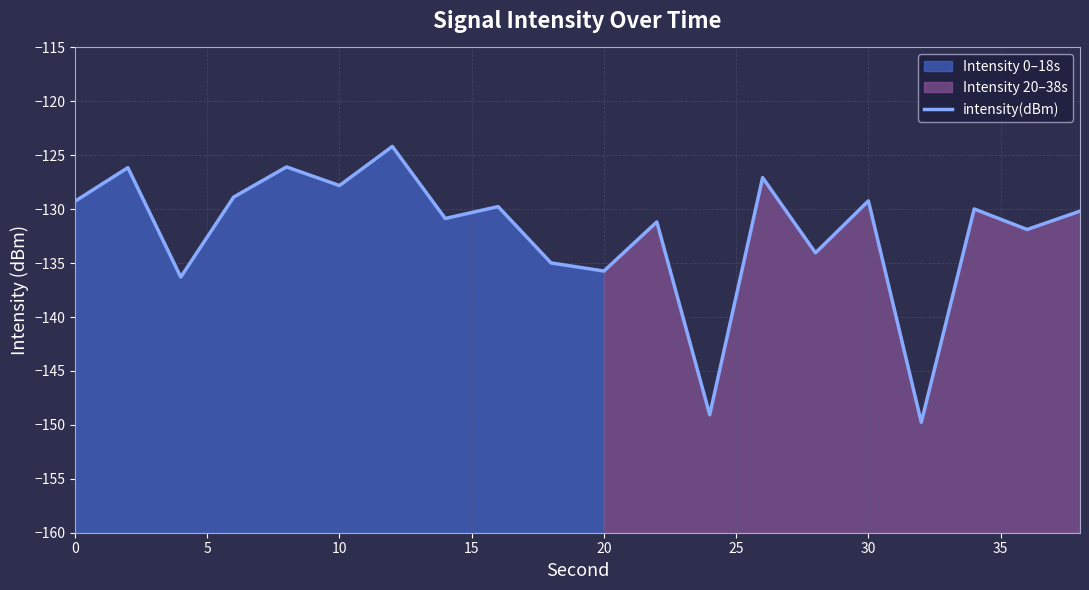

What is the highest value of the intensity(dBm) series?

-124.2